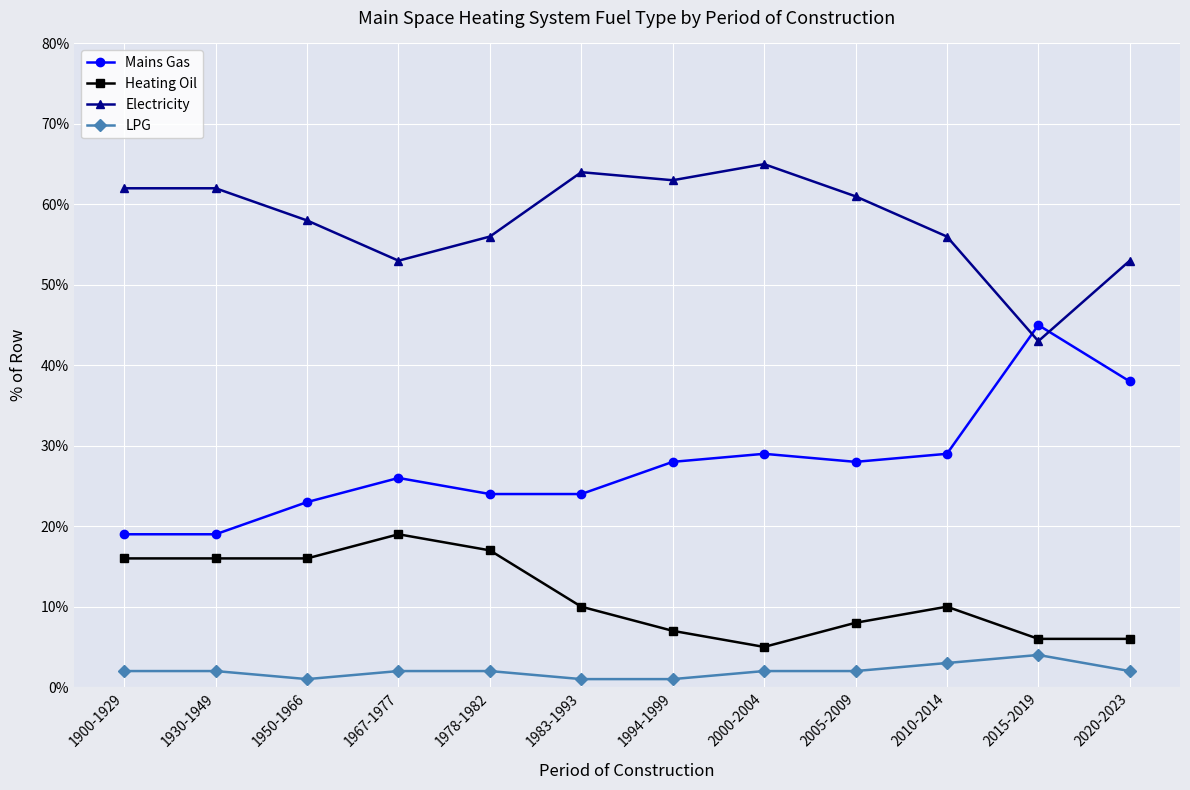

What is the average value of the LPG series?

2